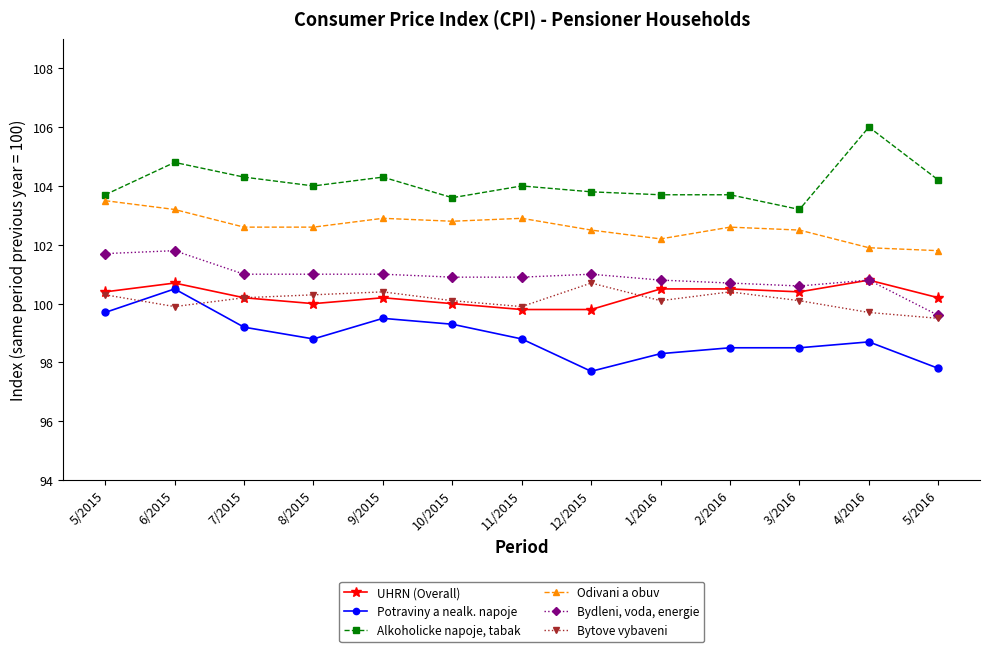

List the series in order of their peak value, lowest first.

Potraviny a nealk. napoje, Bytove vybaveni, UHRN (Overall), Bydleni, voda, energie, Odivani a obuv, Alkoholicke napoje, tabak